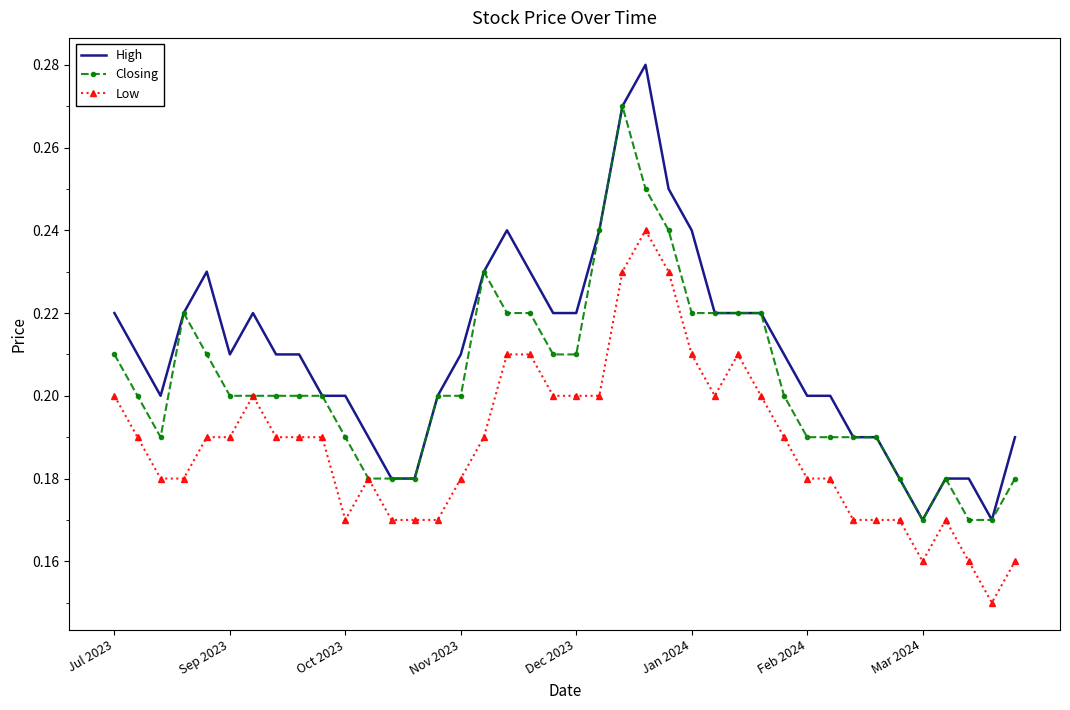

True or false: Low and High cross at least once.

False